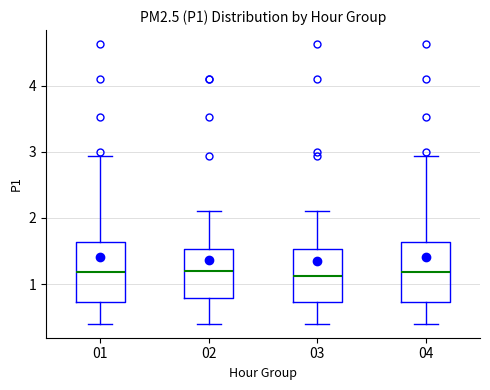

Reading left to right, transcribe this box plot: for each box, give where its median line is, the range the box spans, and where its two whiskers end, as read against the y-axis. The values are not printed on the chart, so give them approximately, as read against the axis.

01: median 1.2, box 0.7 to 1.6, whiskers 0.4 to 2.9
02: median 1.2, box 0.8 to 1.5, whiskers 0.4 to 2.1
03: median 1.1, box 0.7 to 1.5, whiskers 0.4 to 2.1
04: median 1.2, box 0.7 to 1.6, whiskers 0.4 to 2.9